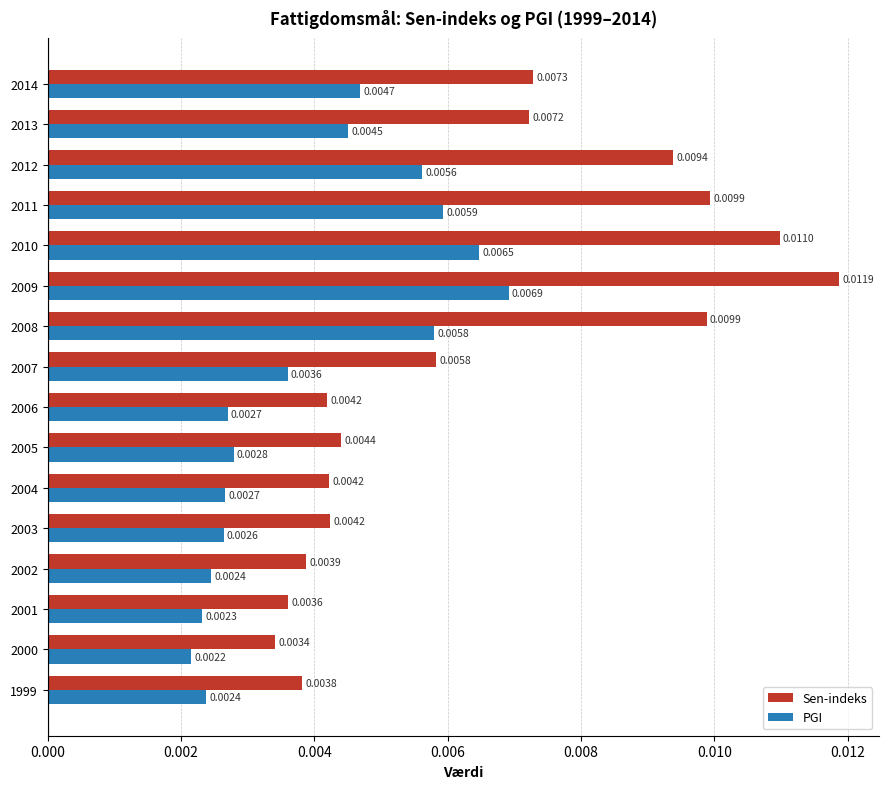

Which series has the widest spread of values?

Sen-indeks